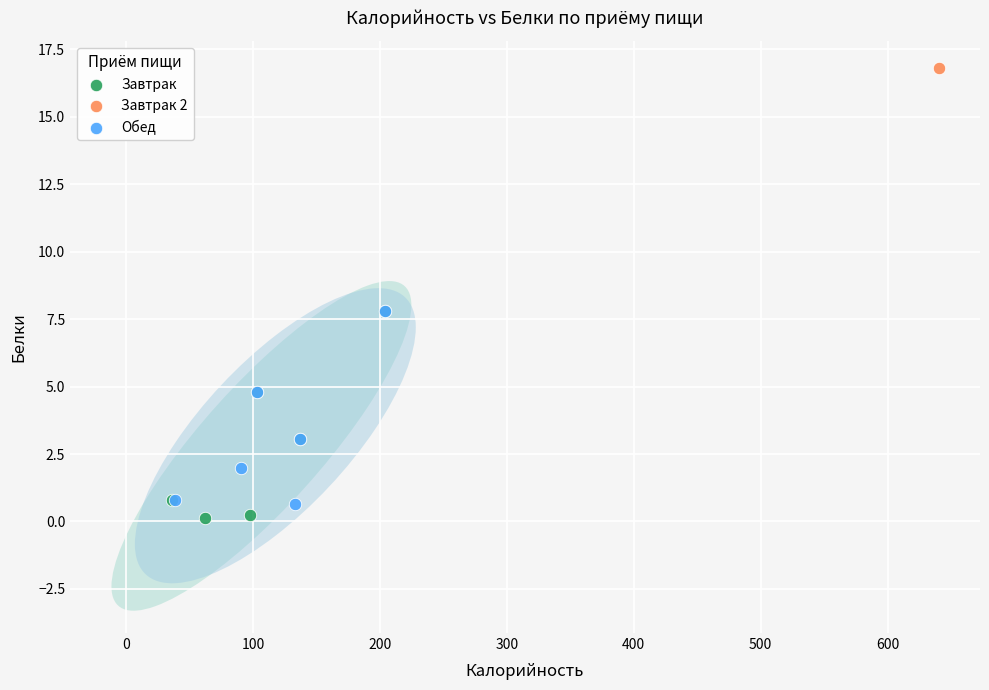

Which series reaches the minimum Y coordinate?

Завтрак